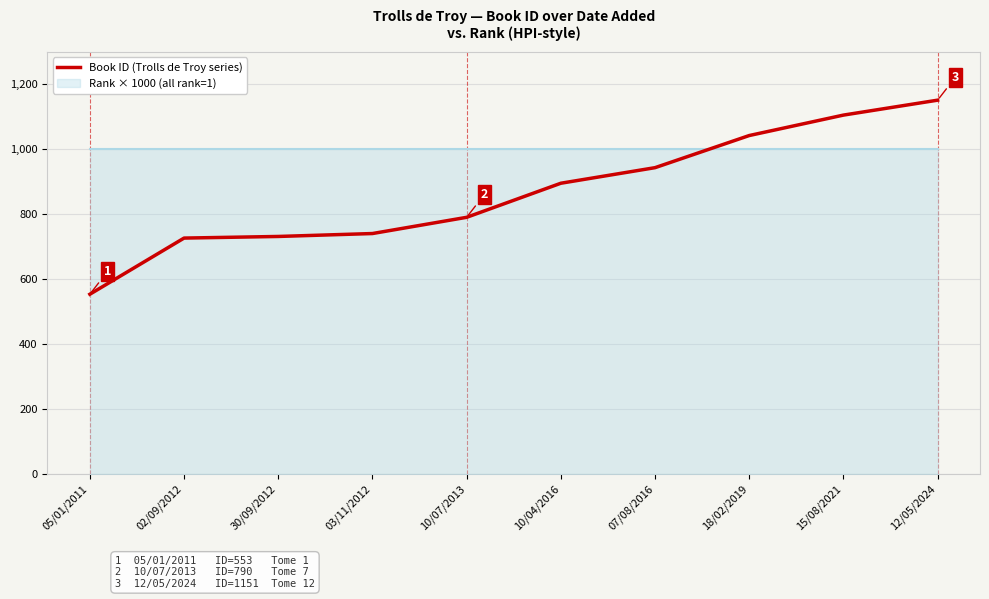

What is the approximate value at 30/09/2012, to the nearest 50?

750